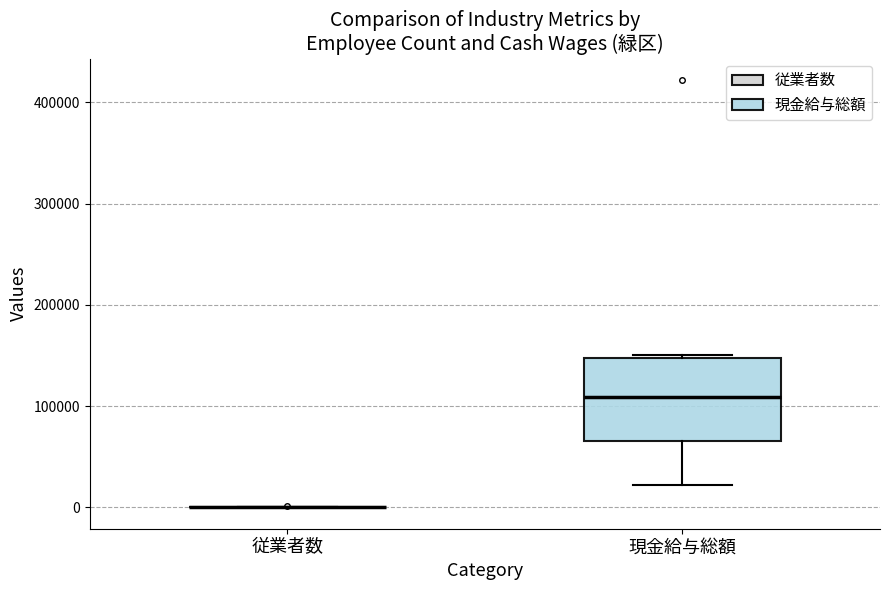

Which box is the tallest, from its lower edge to its upper edge?

現金給与総額